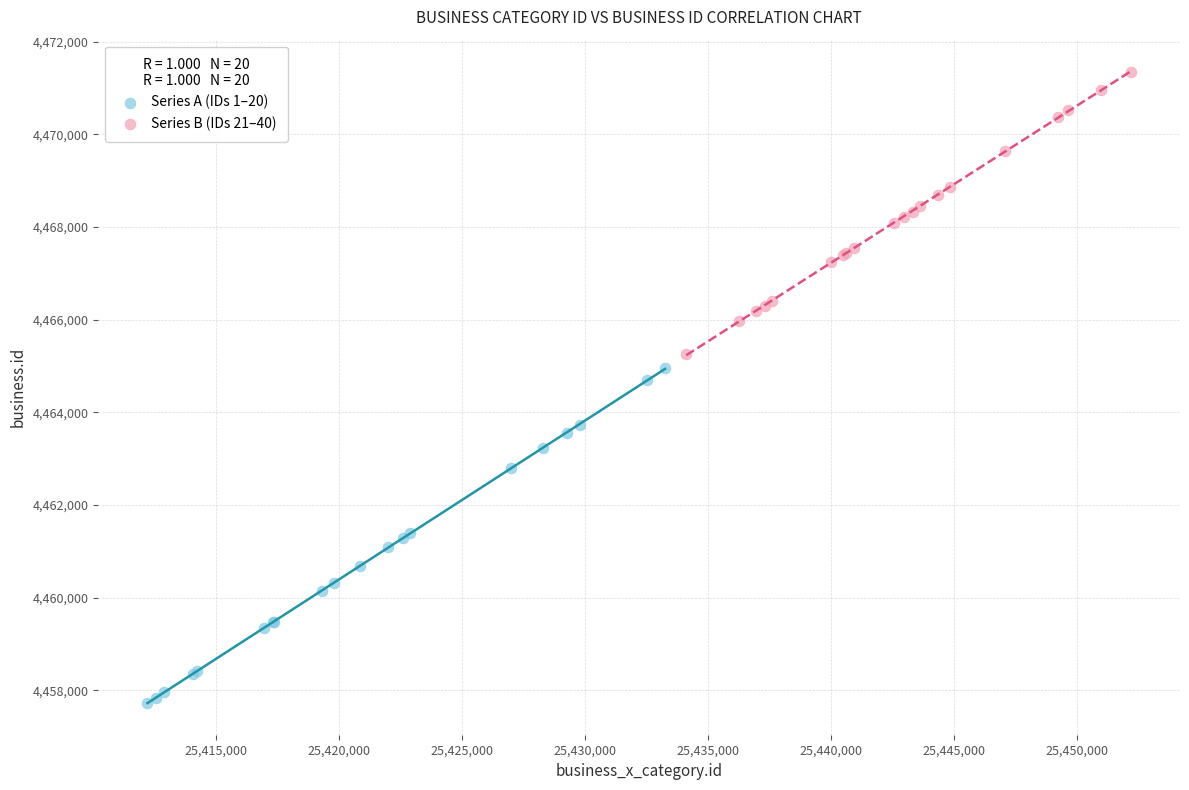

Which series has the largest Y range (max minus min)?

Series A (IDs 1–20)